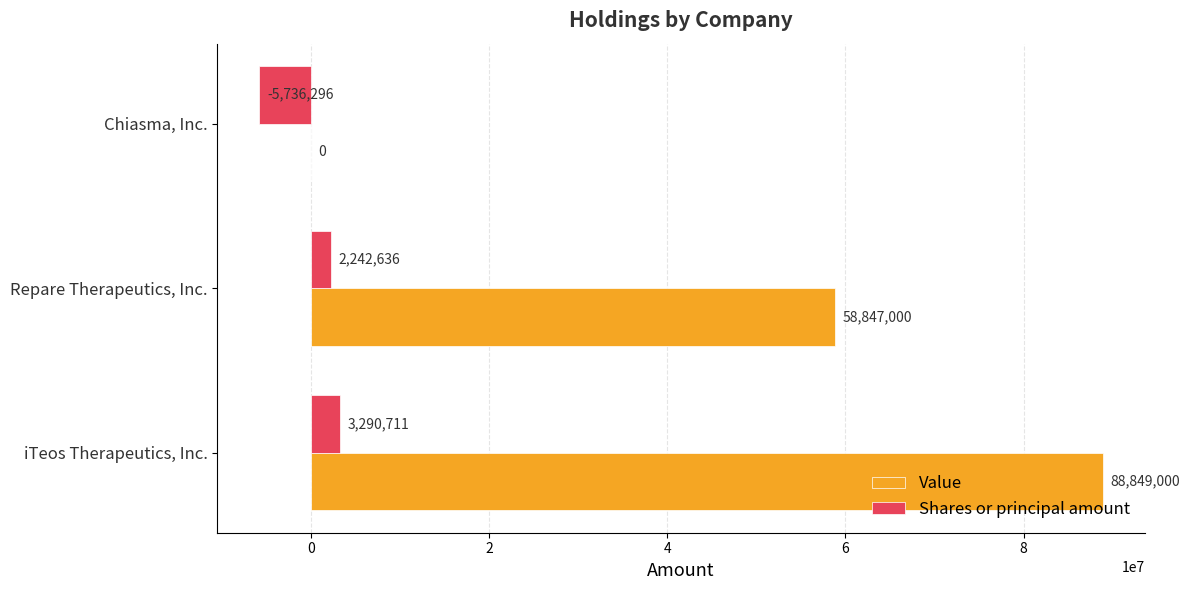

How many categories are shown in the chart?

3